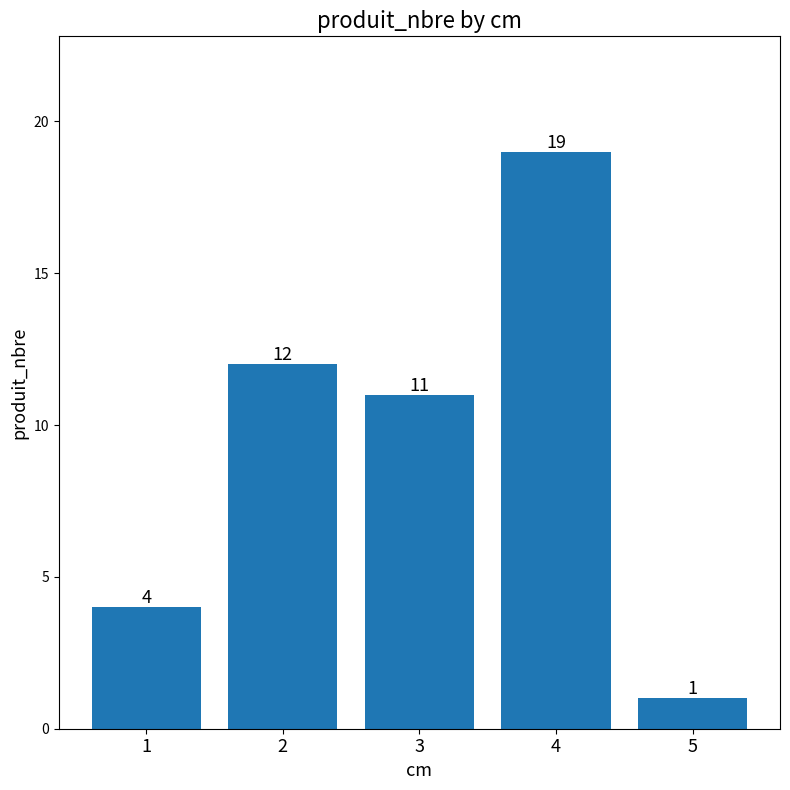

The chart shows a value of 11 at 3. True or false?

True